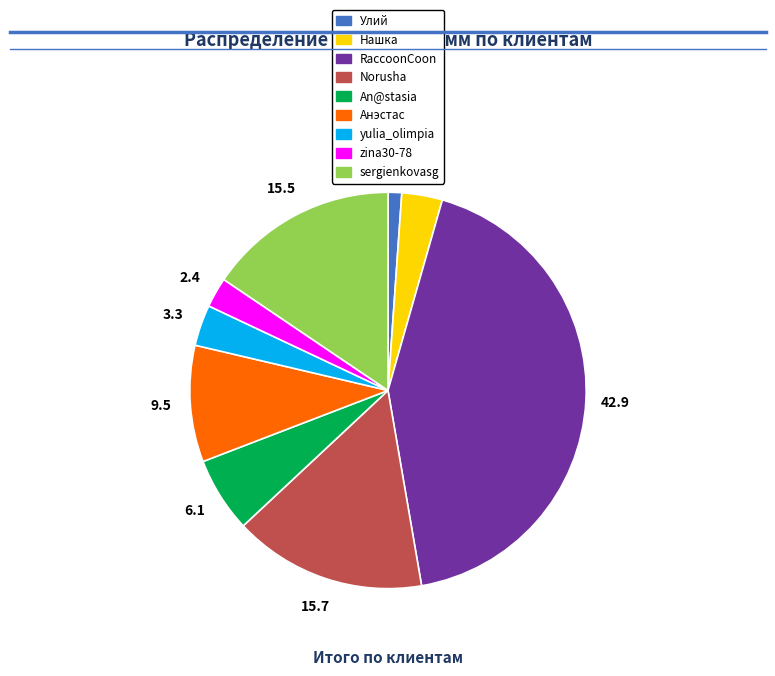

Is An@stasia the majority of the pie?

No